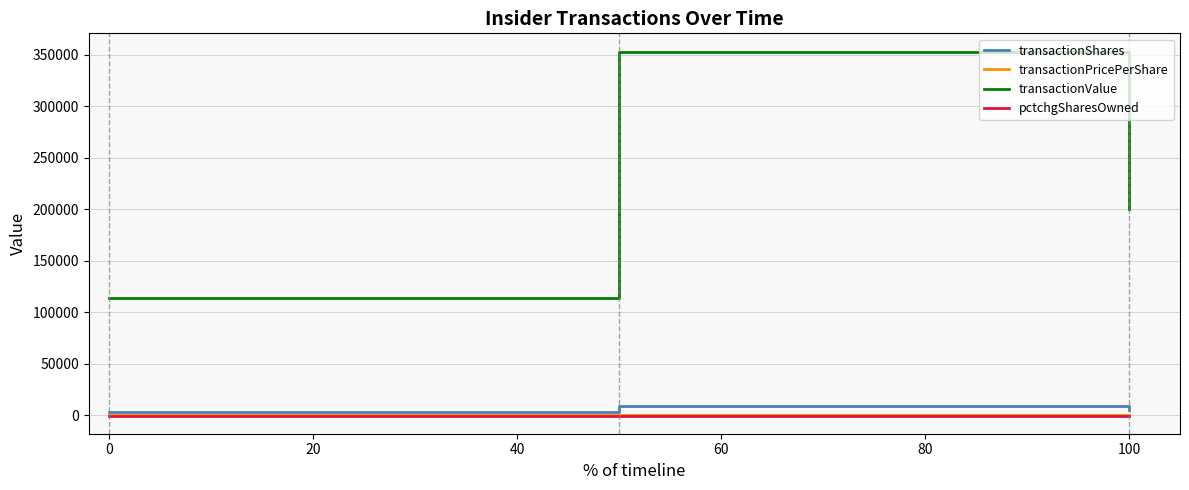

Which series has the largest total across all categories?

transactionValue